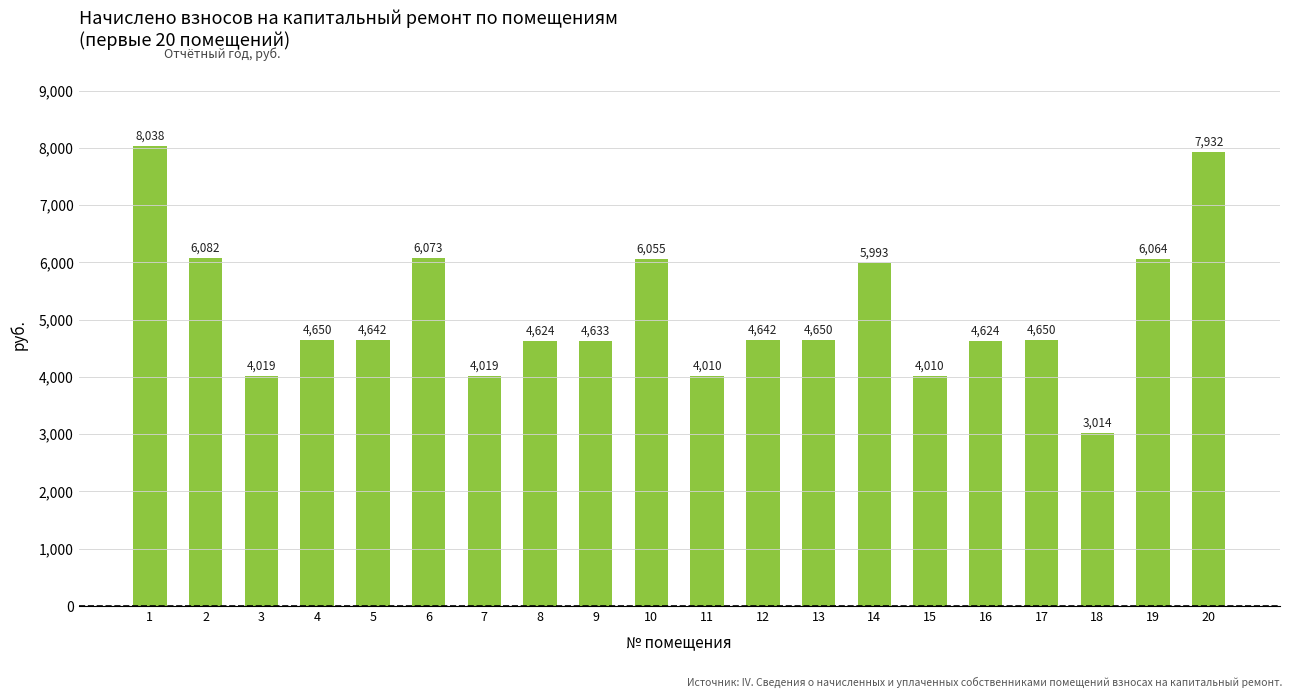

What is the value of the 14th bar from the left?

5993.2